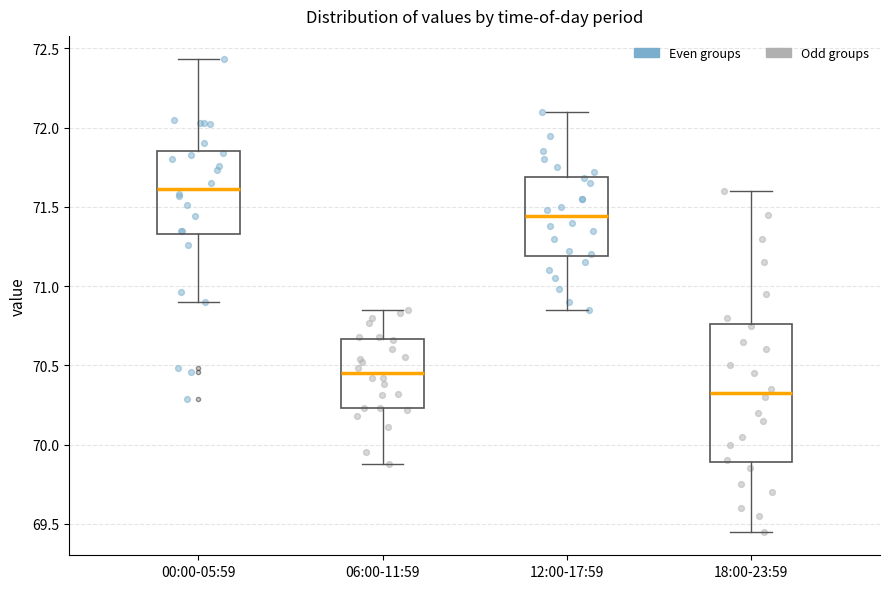

Which box is the tallest, from its lower edge to its upper edge?

18:00-23:59